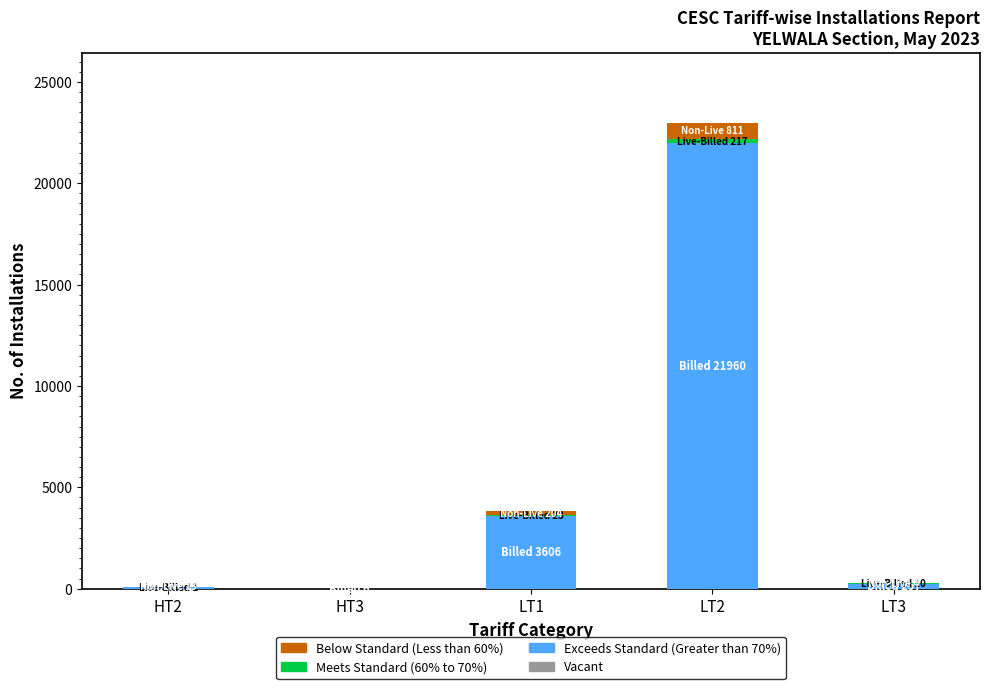

Which category has the highest value in the Exceeds Standard (Greater than 70%) series?

LT2